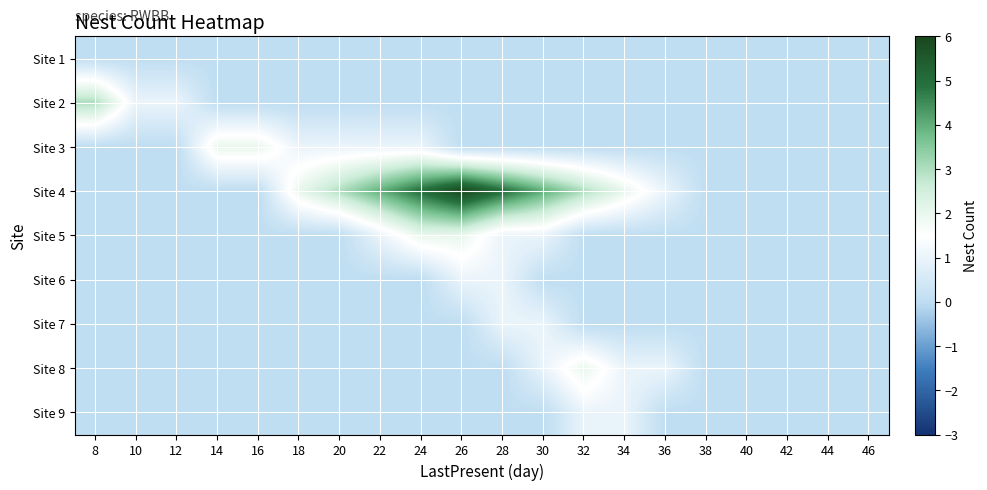

At which category does the chart reach its peak across all series?

26